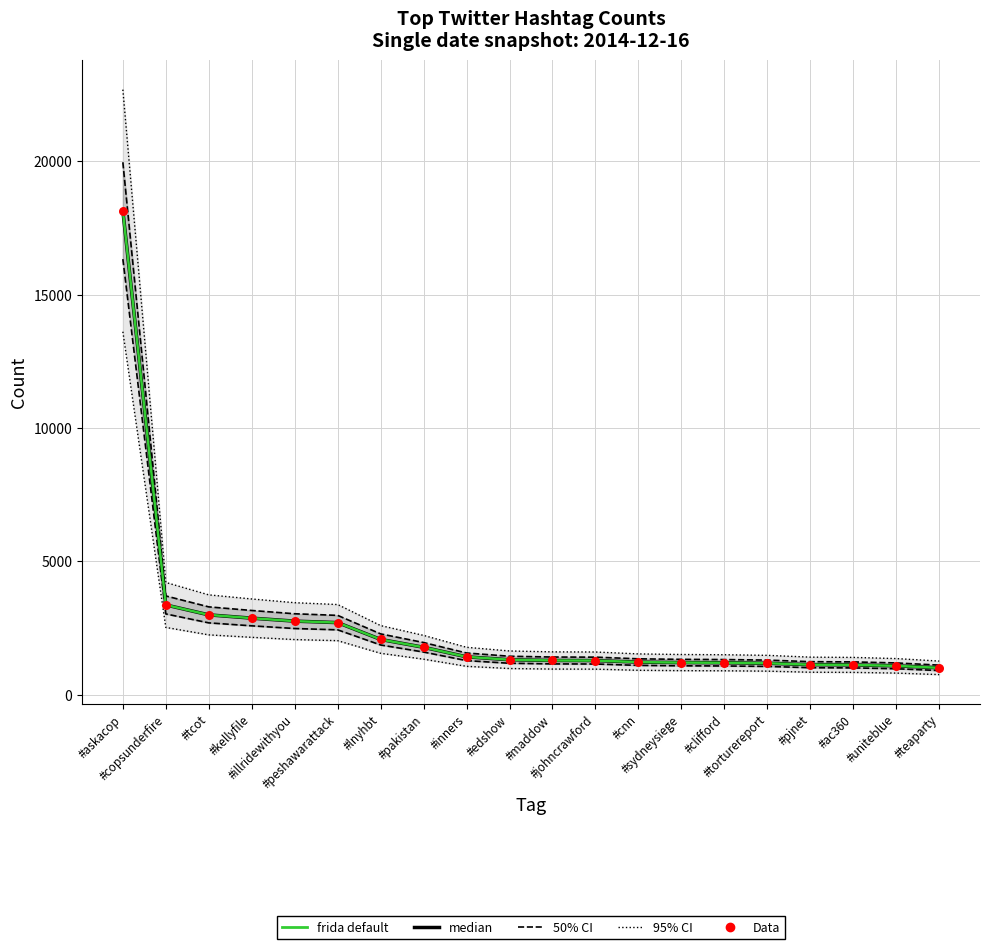

Which series has the largest Y range (max minus min)?

95% CI